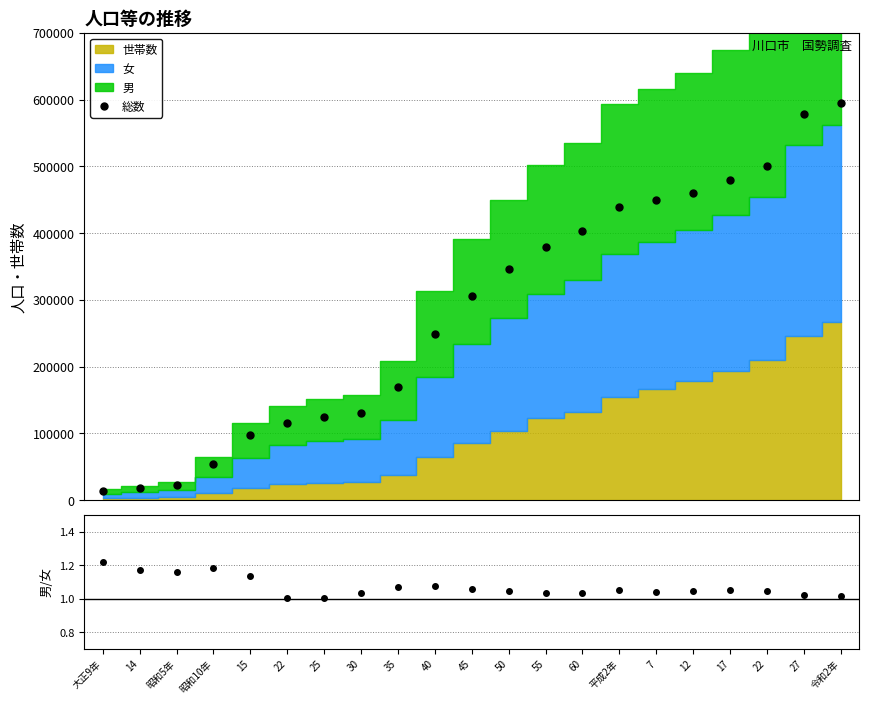

At which category does the chart reach its minimum across all series?

大正9年